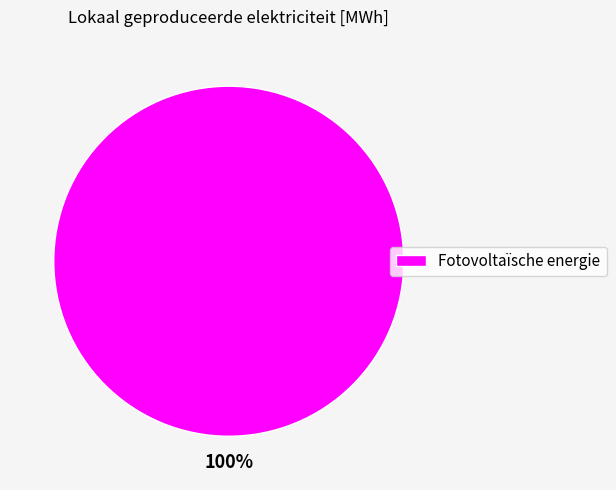

The Fotovoltaïsche energie slice represents 94% of the pie. True or false?

False